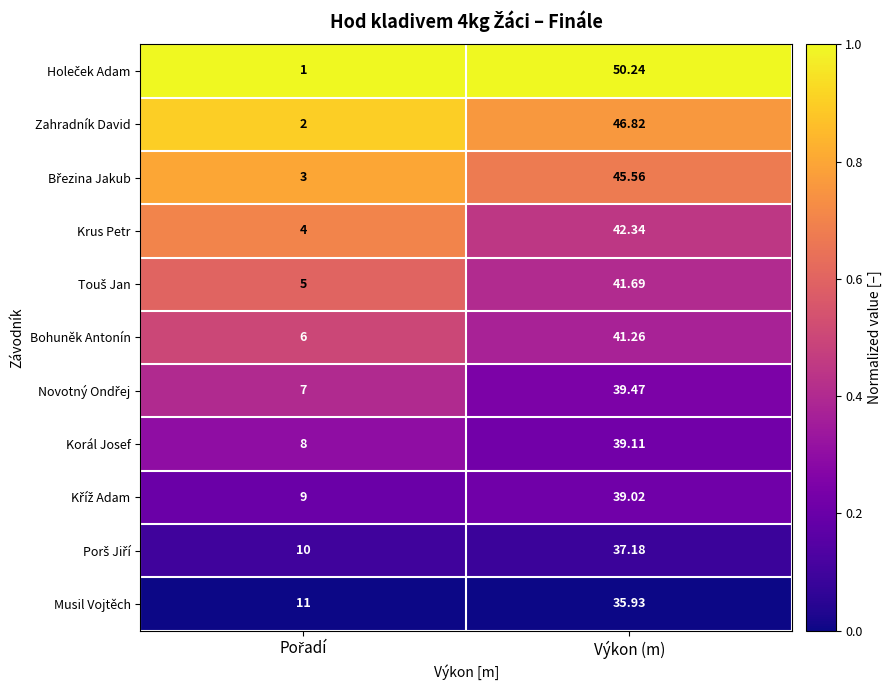

What is the total value across all series at Výkon (m)?

458.6